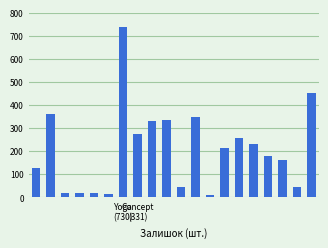

What is the greatest value displayed?

736